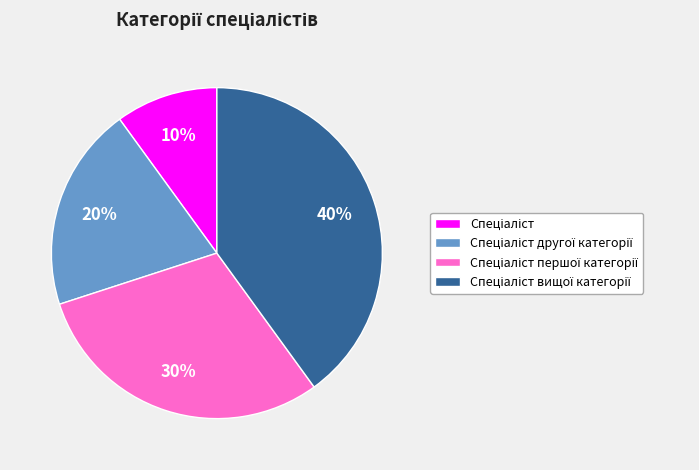

Does any single category account for the majority?

No